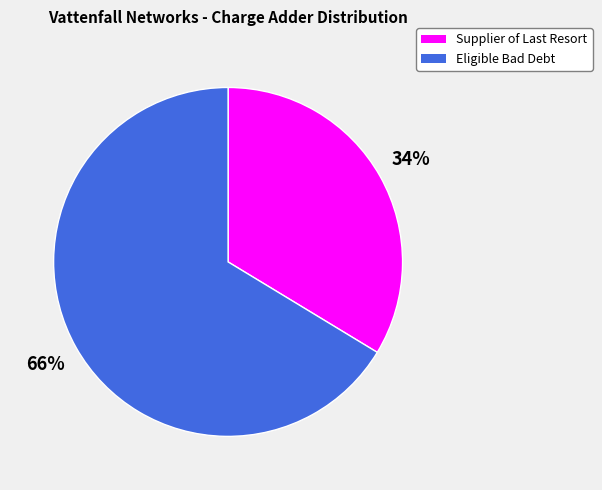

Rank the categories by value from lowest to highest.

Supplier of Last Resort, Eligible Bad Debt